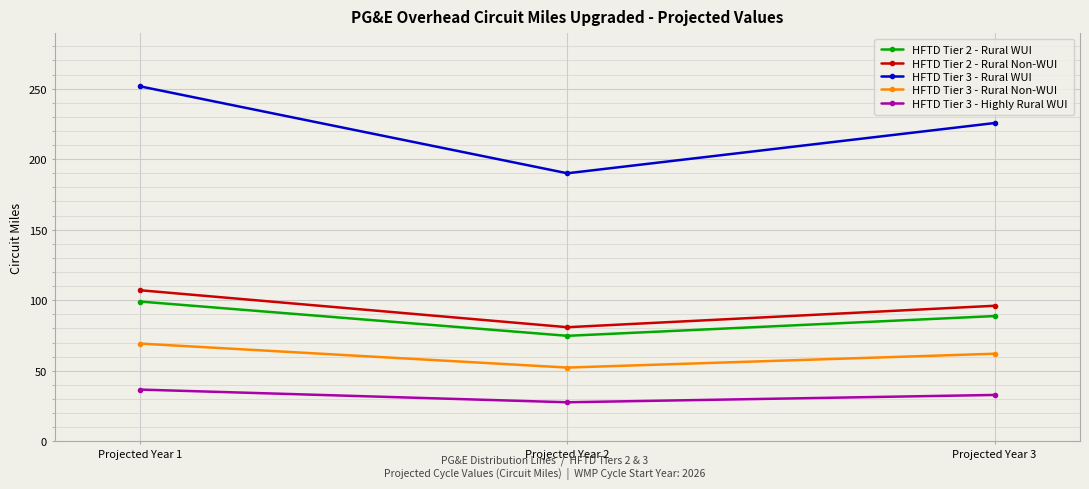

What is the difference between the maximum and minimum values in the HFTD Tier 3 - Highly Rural WUI series?

9.0